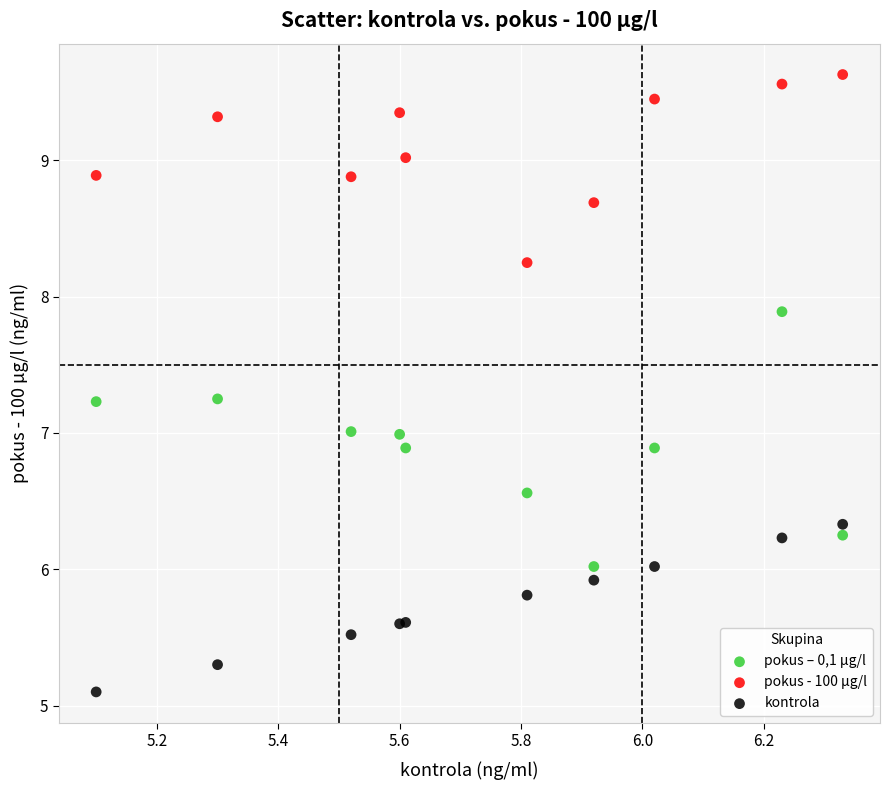

Which series has the largest Y range (max minus min)?

pokus – 0,1 µg/l